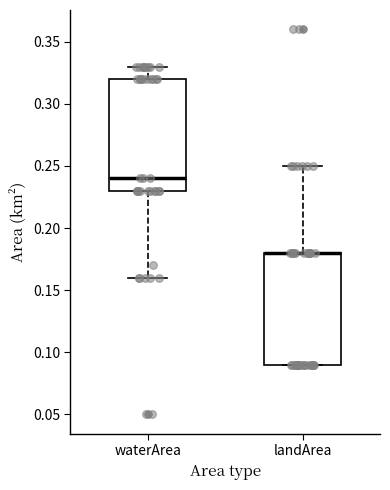

Where does the median line of the box for waterArea sit on the y-axis? The values are not printed on the chart, so give them approximately, as read against the axis.

0.24